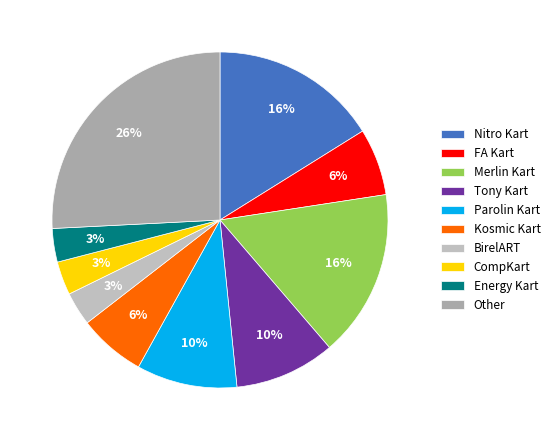

To the nearest percent, what percentage of the pie is CompKart?

3%